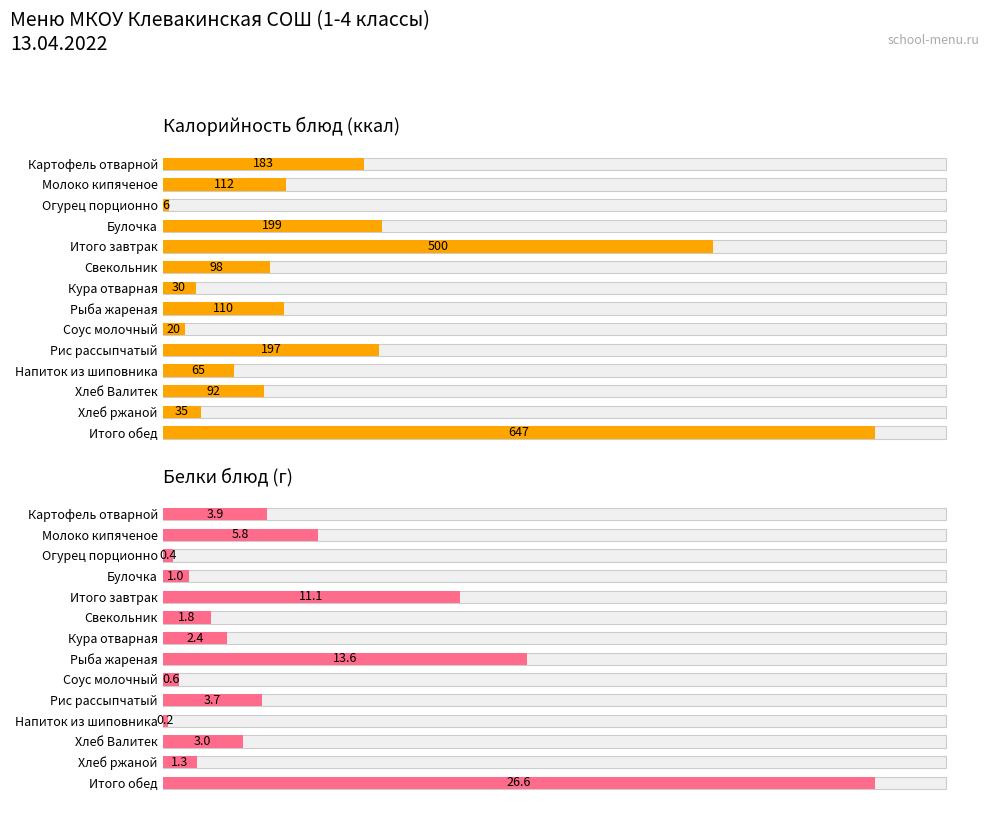

What is the value of the Белки блюд (г) bar at the 1st from the left?

3.9